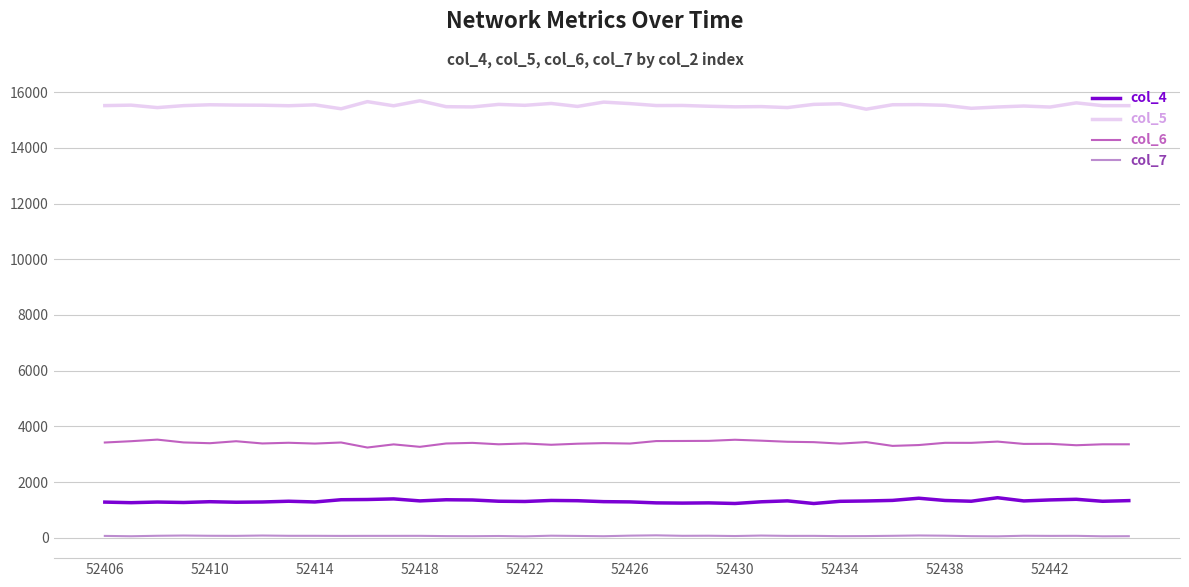

What is the maximum value shown in the chart?

15690